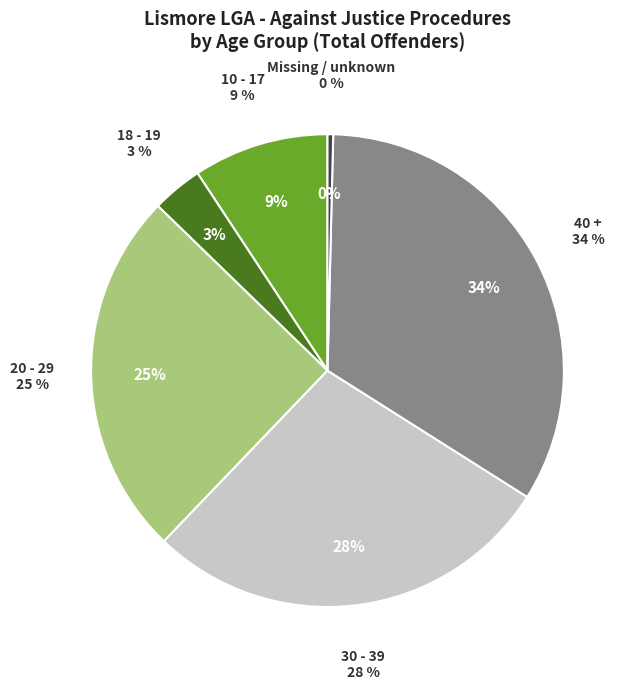

Which slice is the largest?

40 +